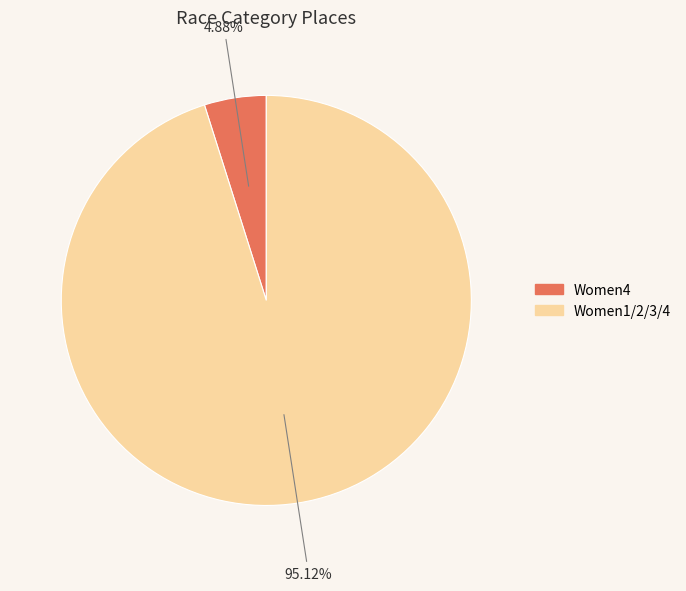

What is the smallest slice in the pie chart?

Women4